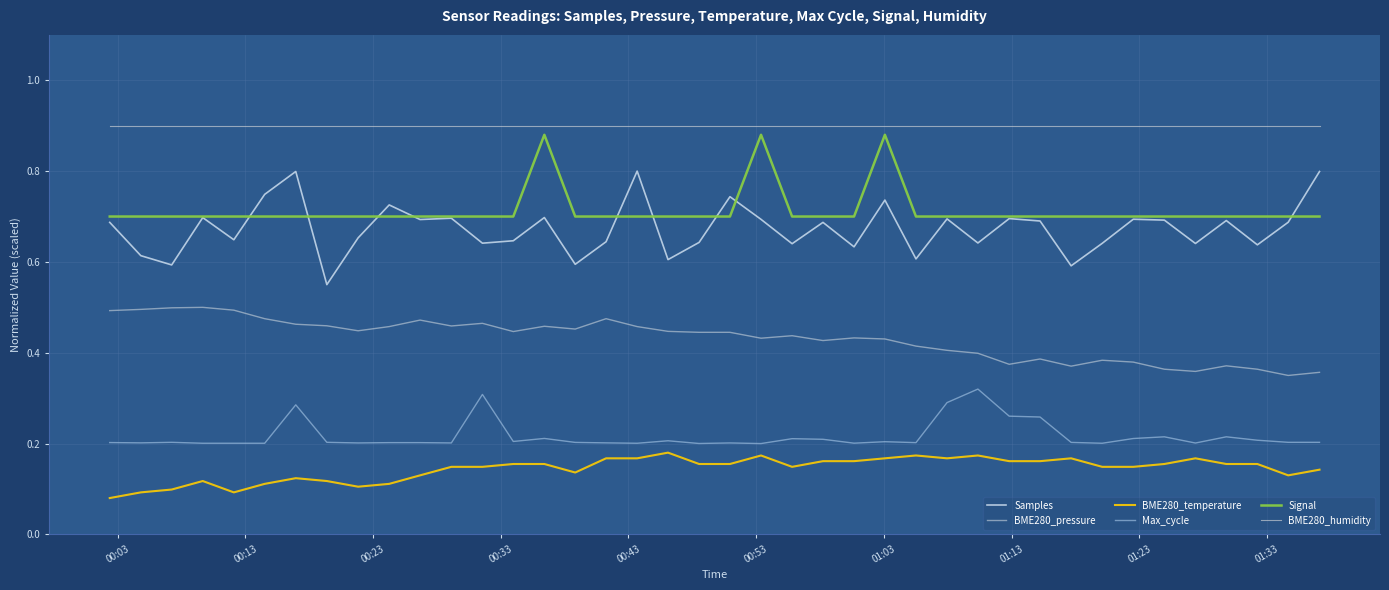

Count the number of data series in this chart.

6